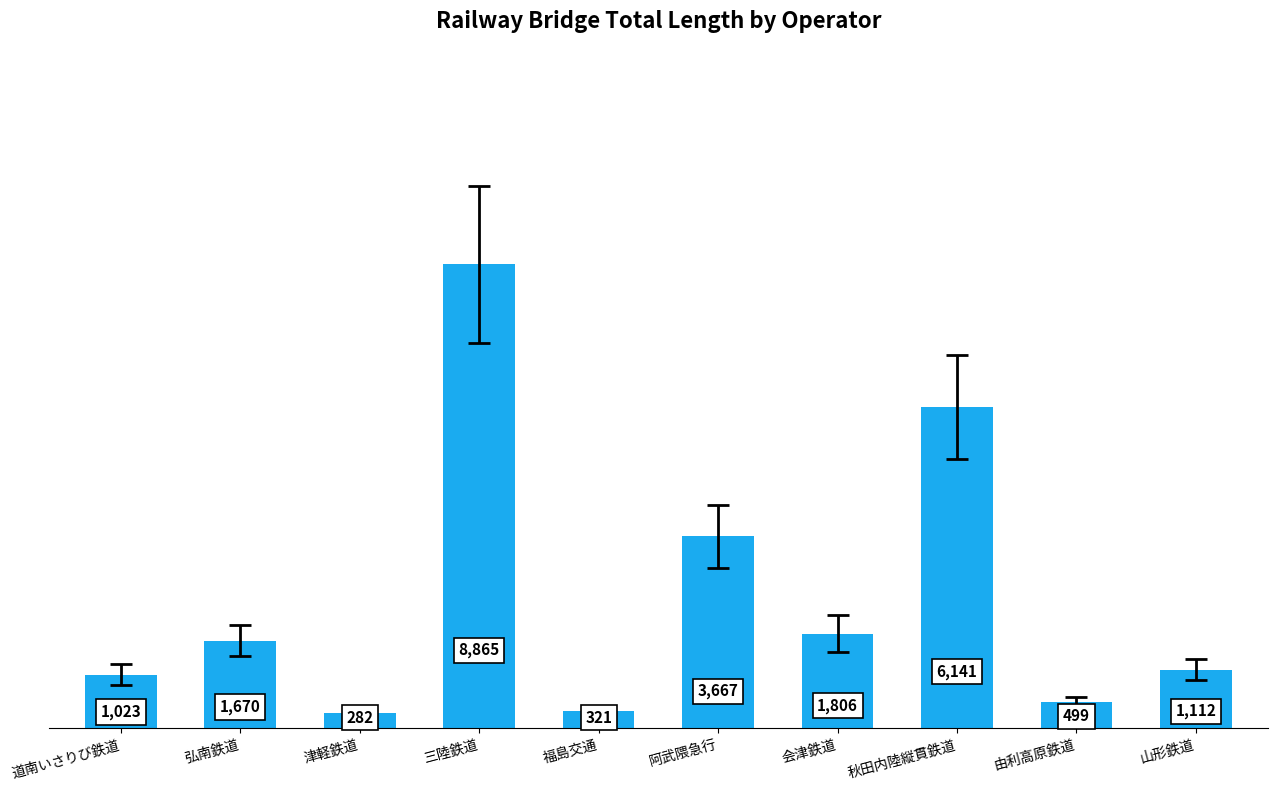

Reading left to right, transcribe all the data shown in this chart.

道南いさりび鉄道=1023	弘南鉄道=1670	津軽鉄道=282	三陸鉄道=8865	福島交通=321	阿武隈急行=3667	会津鉄道=1806	秋田内陸縦貫鉄道=6141	由利高原鉄道=499	山形鉄道=1112